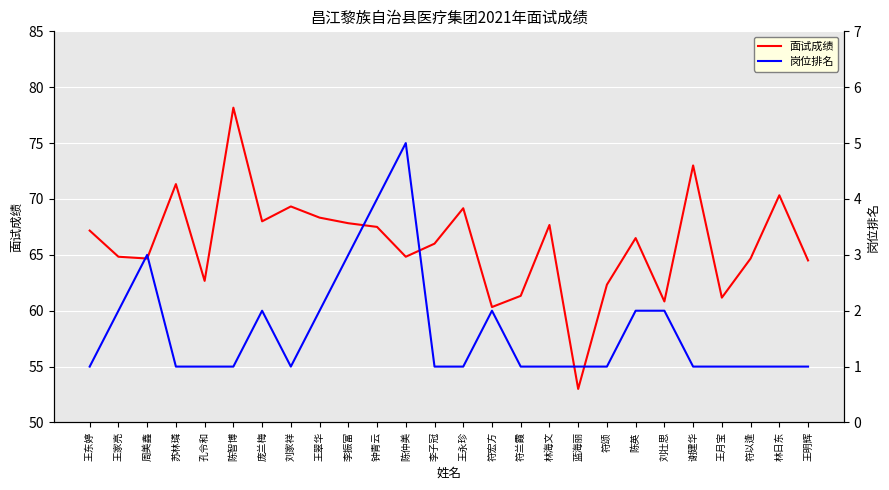

How many lines are shown in the chart?

2